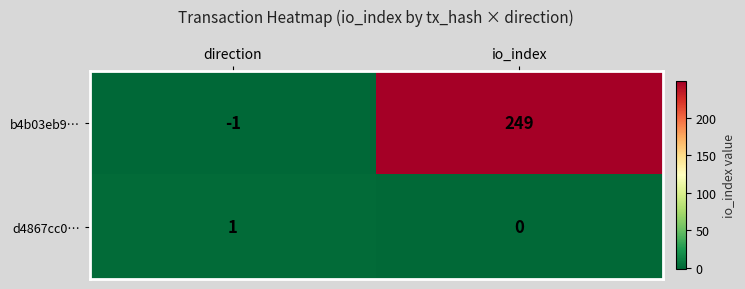

At which label is b4b03eb9… closest to 124?

direction